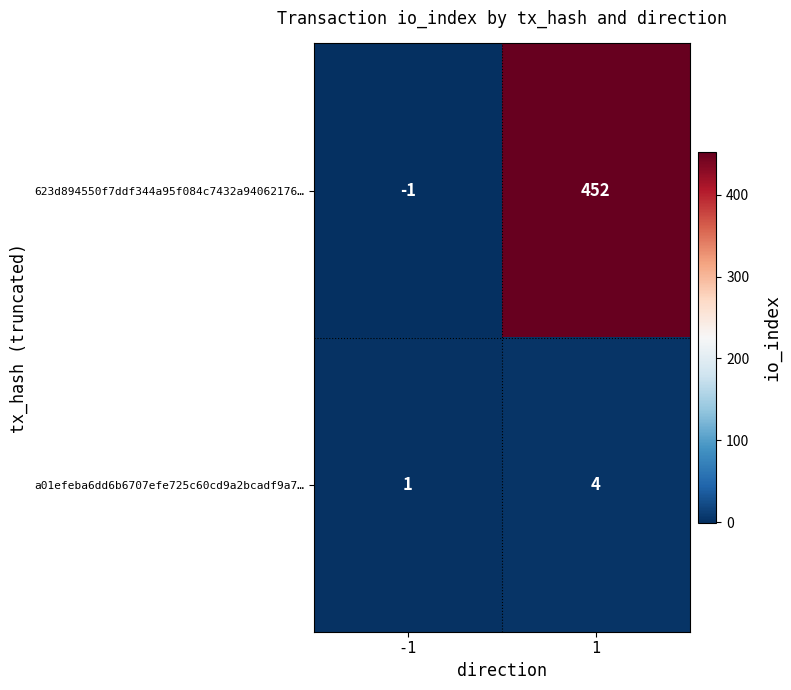

Which series has the largest total across all categories?

623d894550f7ddf344a95f084c7432a94062176…